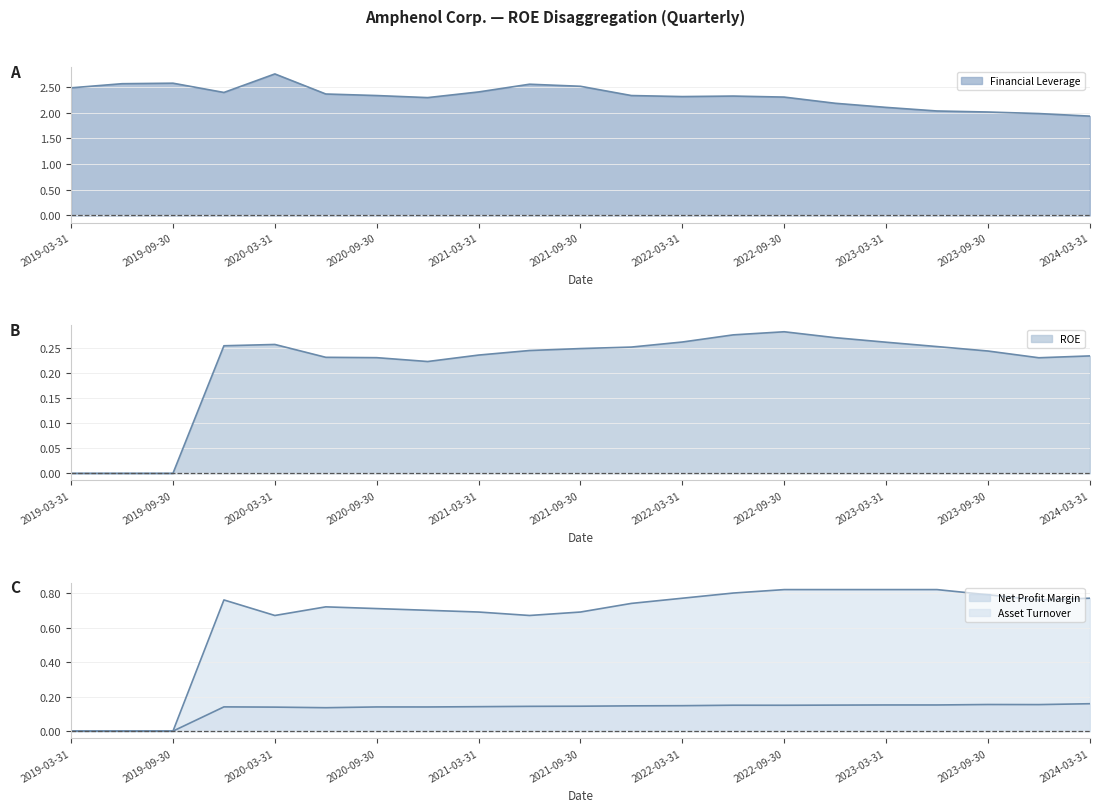

How many values in the Asset Turnover (line) series exceed 0?

18